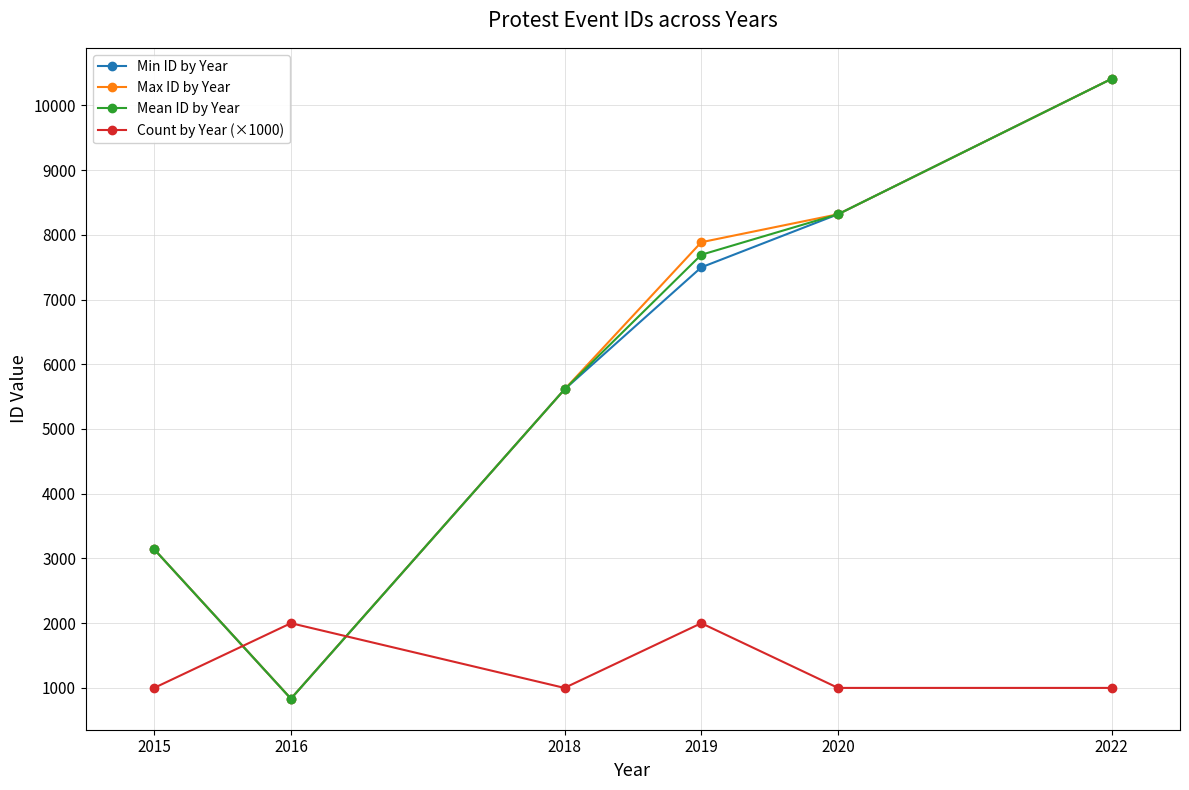

At which label does Mean ID by Year reach its peak?

2022